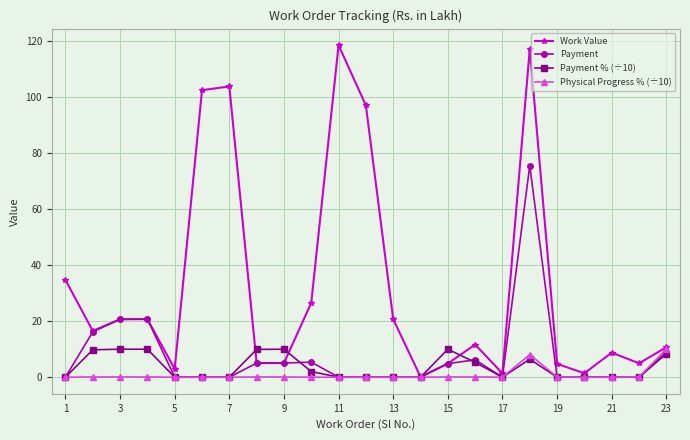

What is the value of the Work Value point at the 16th from the left?

11.7